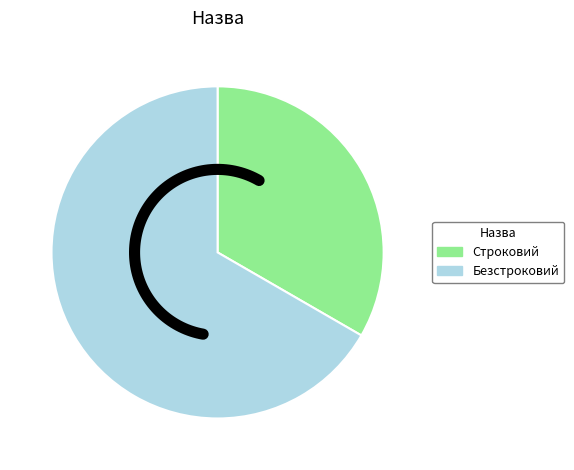

What is the largest slice in the pie chart?

Безстроковий